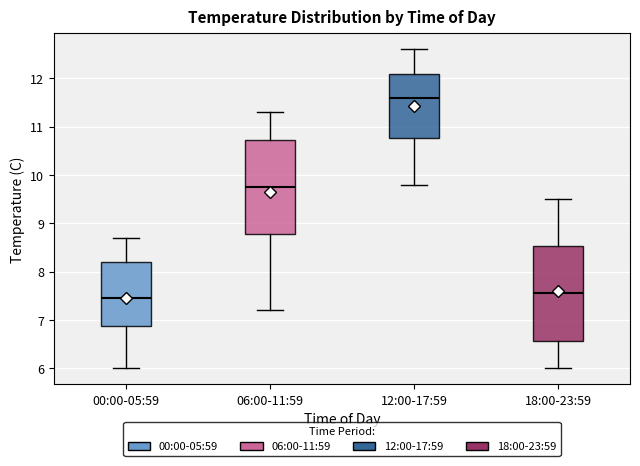

Reading left to right, read every box against the y-axis: the position of its median line, the range the box covers, and the ends of its whiskers. The values are not printed on the chart, so give them approximately, as read against the axis.

00:00-05:59: median 7.5, box 6.9 to 8.2, whiskers 6.0 to 8.7
06:00-11:59: median 9.8, box 8.8 to 10.7, whiskers 7.2 to 11.3
12:00-17:59: median 11.6, box 10.8 to 12.1, whiskers 9.8 to 12.6
18:00-23:59: median 7.6, box 6.6 to 8.5, whiskers 6.0 to 9.5